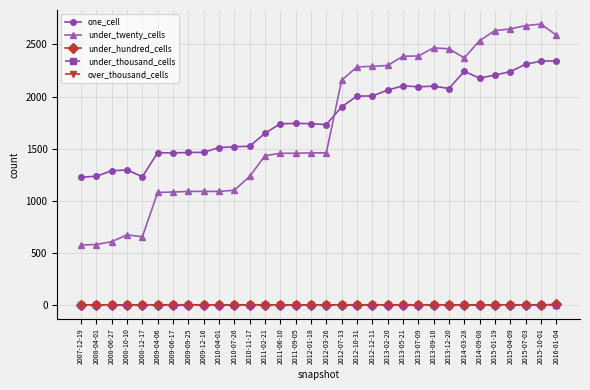

Is this an area chart (filled region under the line)?

No